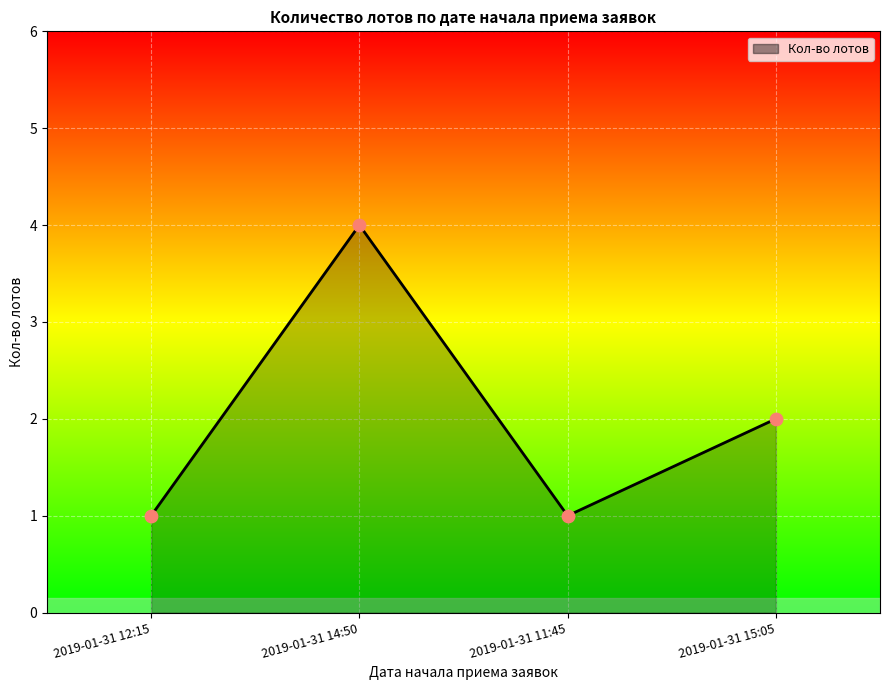

What is the change in value from 2019-01-31 12:15 to 2019-01-31 14:50?

+3